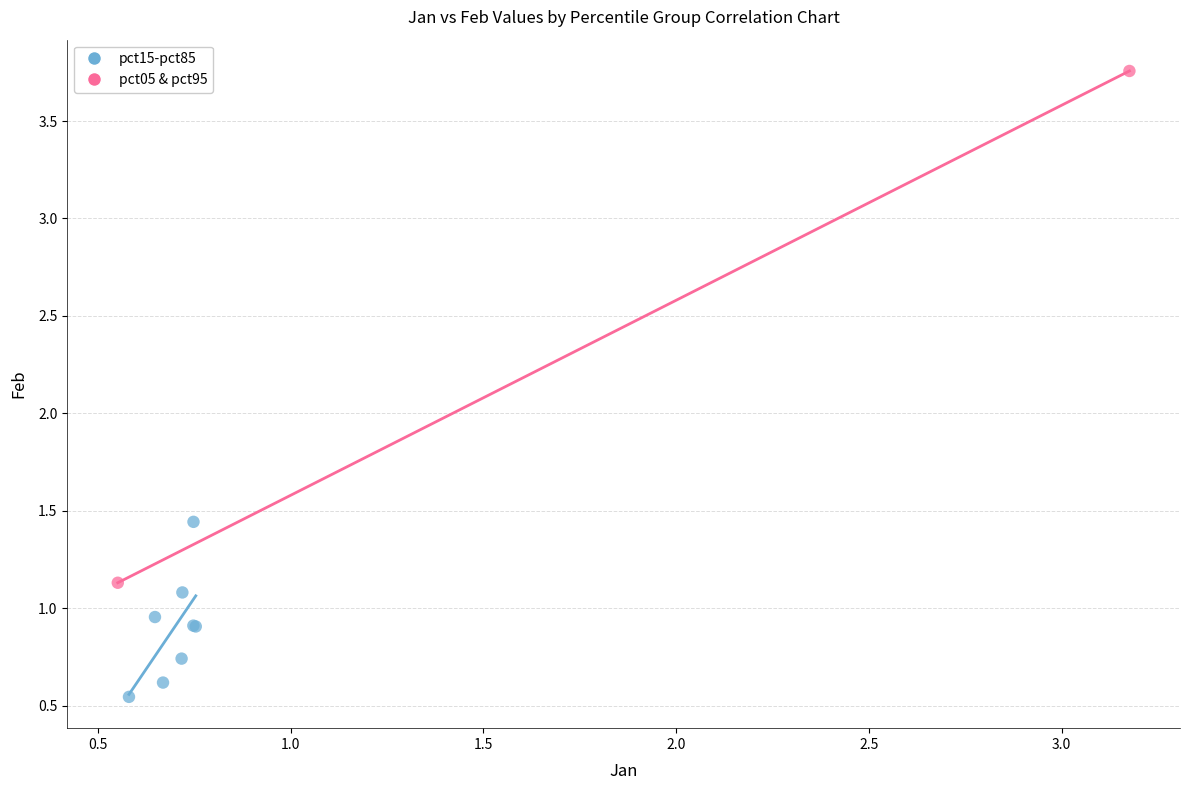

Which series reaches the minimum Y coordinate?

pct15-pct85